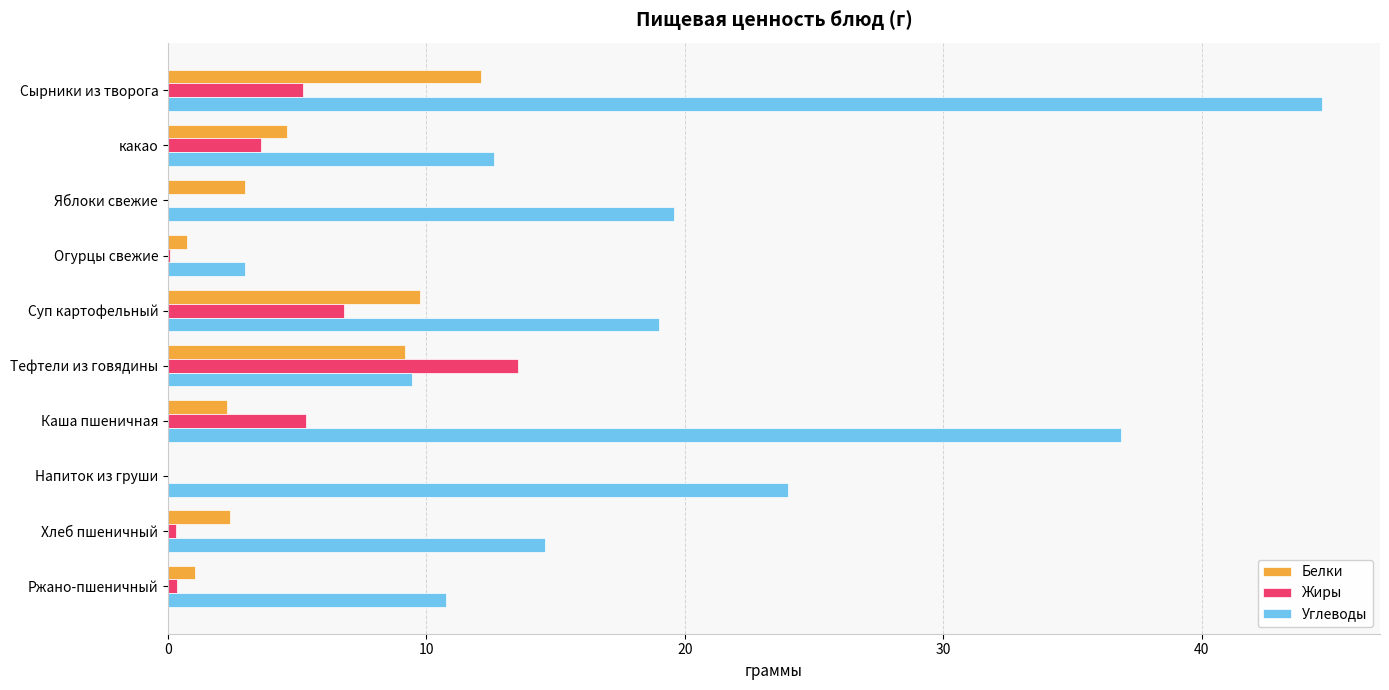

At which label does Углеводы reach its peak?

Сырники из творога